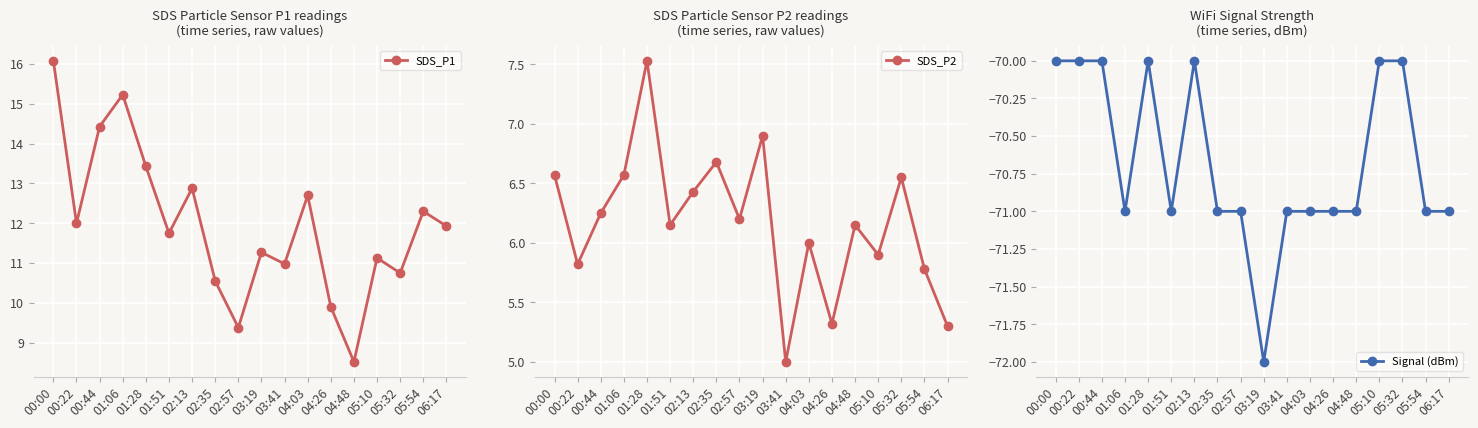

Is it true that SDS_P2 equals 8.5 at 05:54?

False